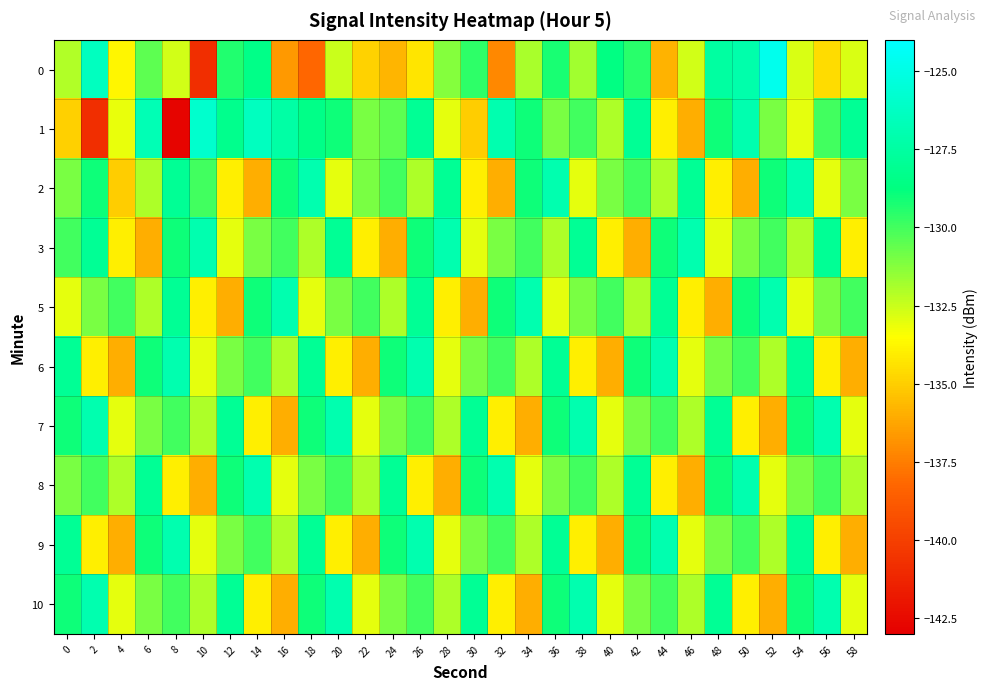

Count the number of data series in this chart.

10